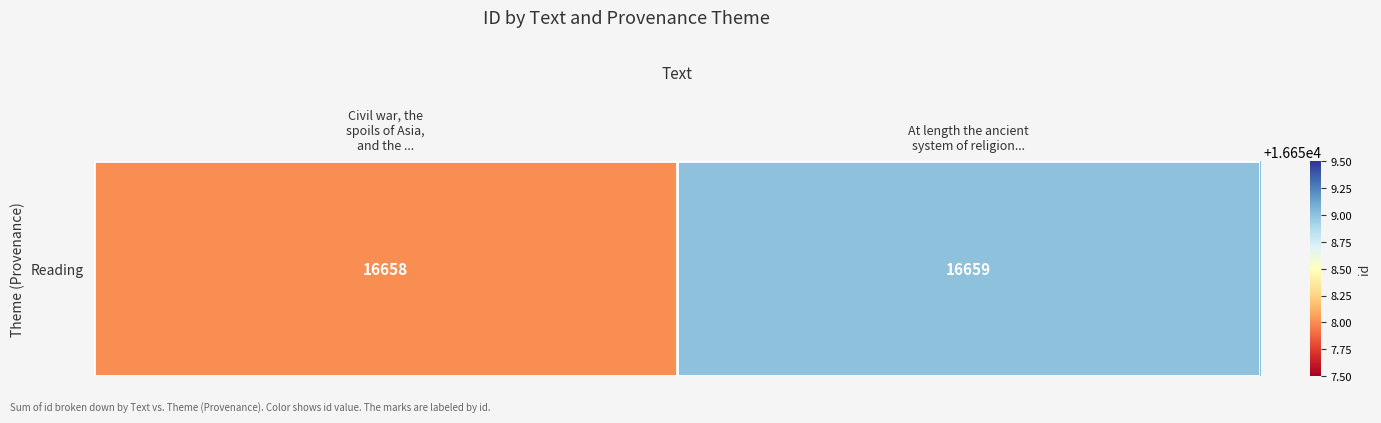

List the labels in order of value, smallest first.

Civil war, the
spoils of Asia,
and the ..., At length the ancient
system of religion...